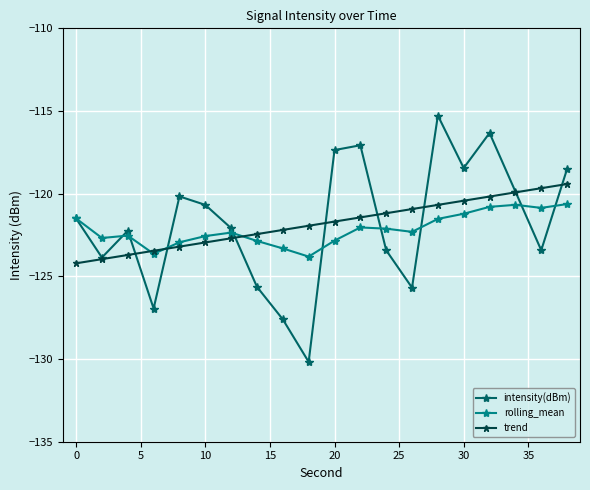

Count the number of categories in the chart.

20